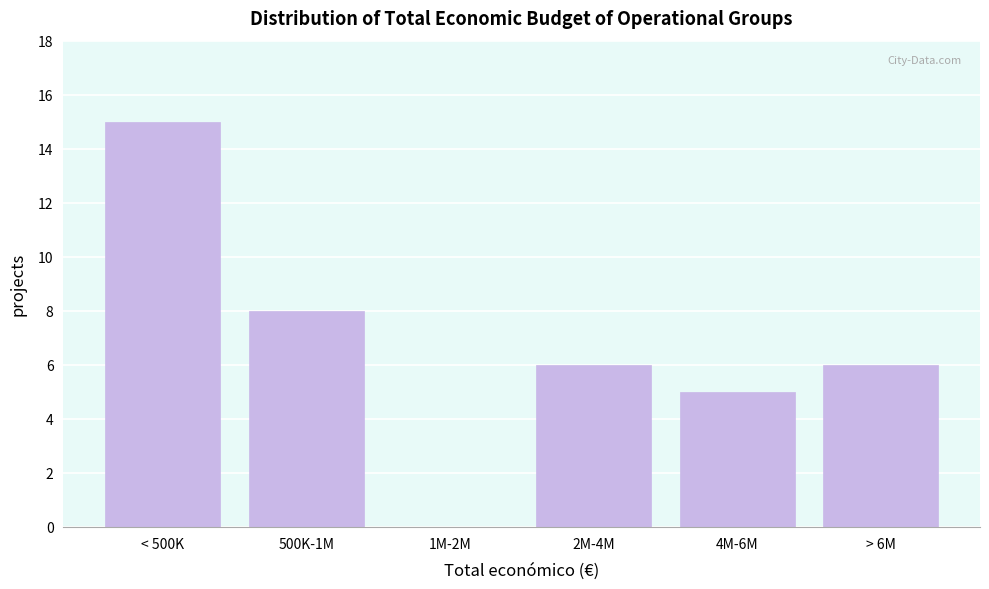

Reading left to right, what are all the values shown in this chart?

< 500K=15	500K-1M=8	1M-2M=0	2M-4M=6	4M-6M=5	> 6M=6